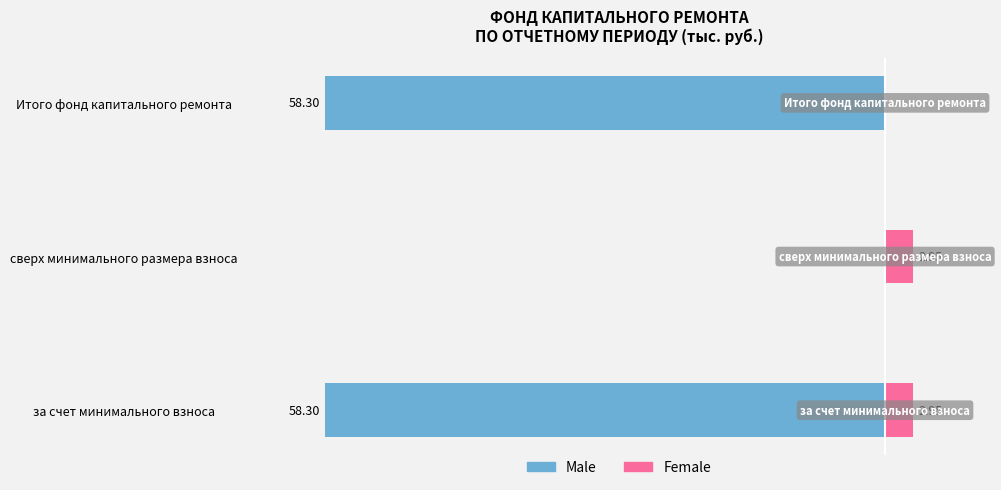

What is the value of the Female bar at the 2nd from the left?

3.0